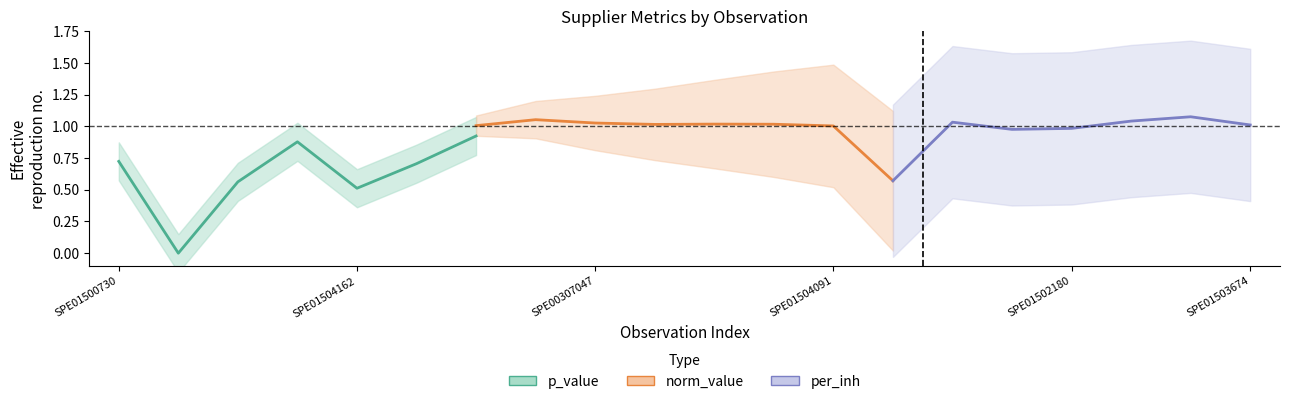

What are all the series names shown in the legend?

p_value, norm_value, per_inh